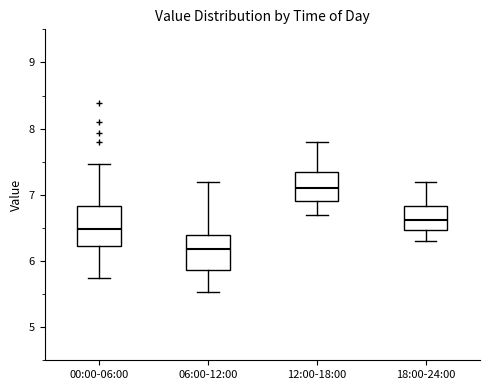

Reading left to right, transcribe this box plot: for each box, give where its median line is, the range the box spans, and where its two whiskers end, as read against the y-axis. The values are not printed on the chart, so give them approximately, as read against the axis.

00:00-06:00: median 6.5, box 6.2 to 6.8, whiskers 5.8 to 7.5
06:00-12:00: median 6.2, box 5.9 to 6.4, whiskers 5.5 to 7.2
12:00-18:00: median 7.1, box 6.9 to 7.4, whiskers 6.7 to 7.8
18:00-24:00: median 6.6, box 6.5 to 6.8, whiskers 6.3 to 7.2